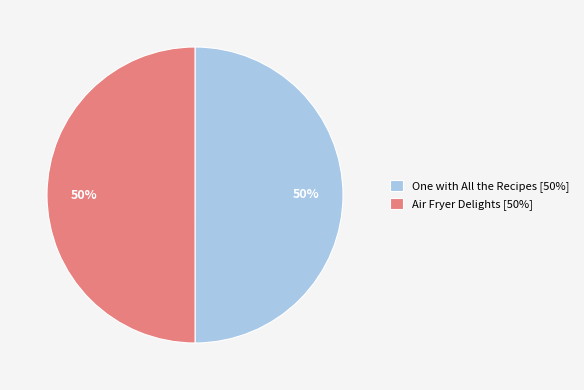

To the nearest percent, what is the average slice percentage?

50%